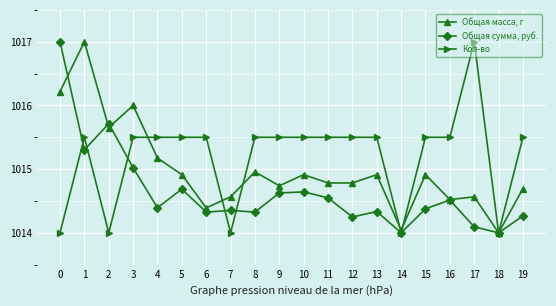

Is it true that Общая масса, г equals 1815.4 at 2?

False